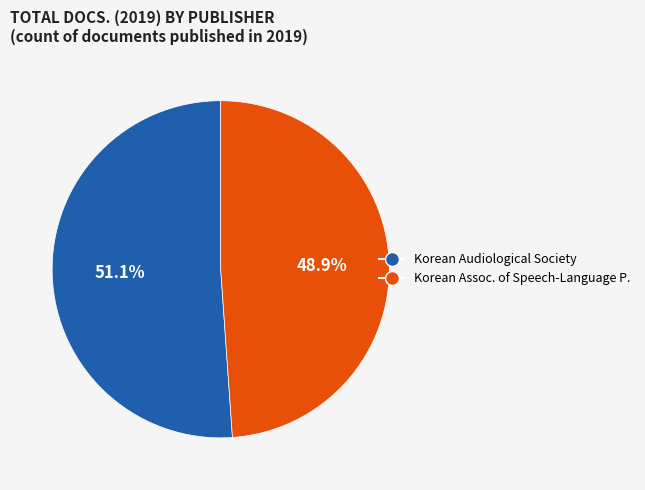

Count the number of slices in the pie.

2